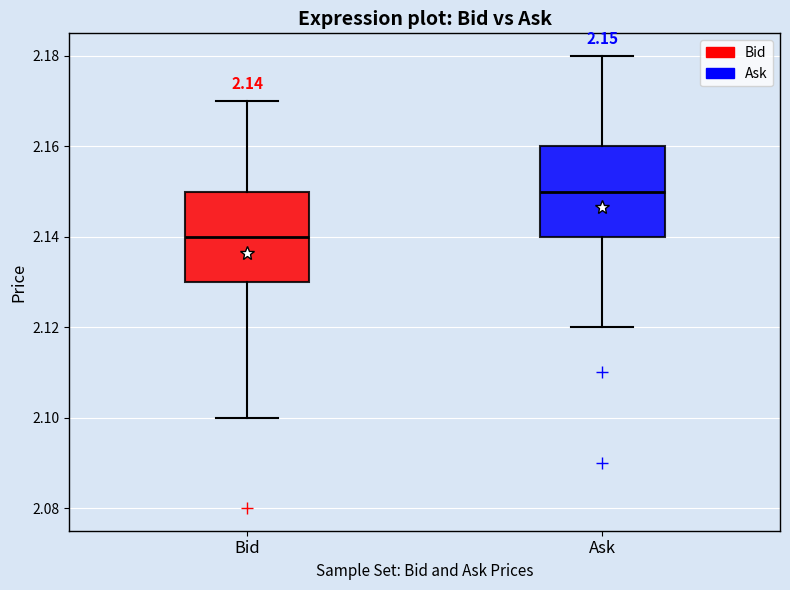

Which box's median line is the lowest?

Bid